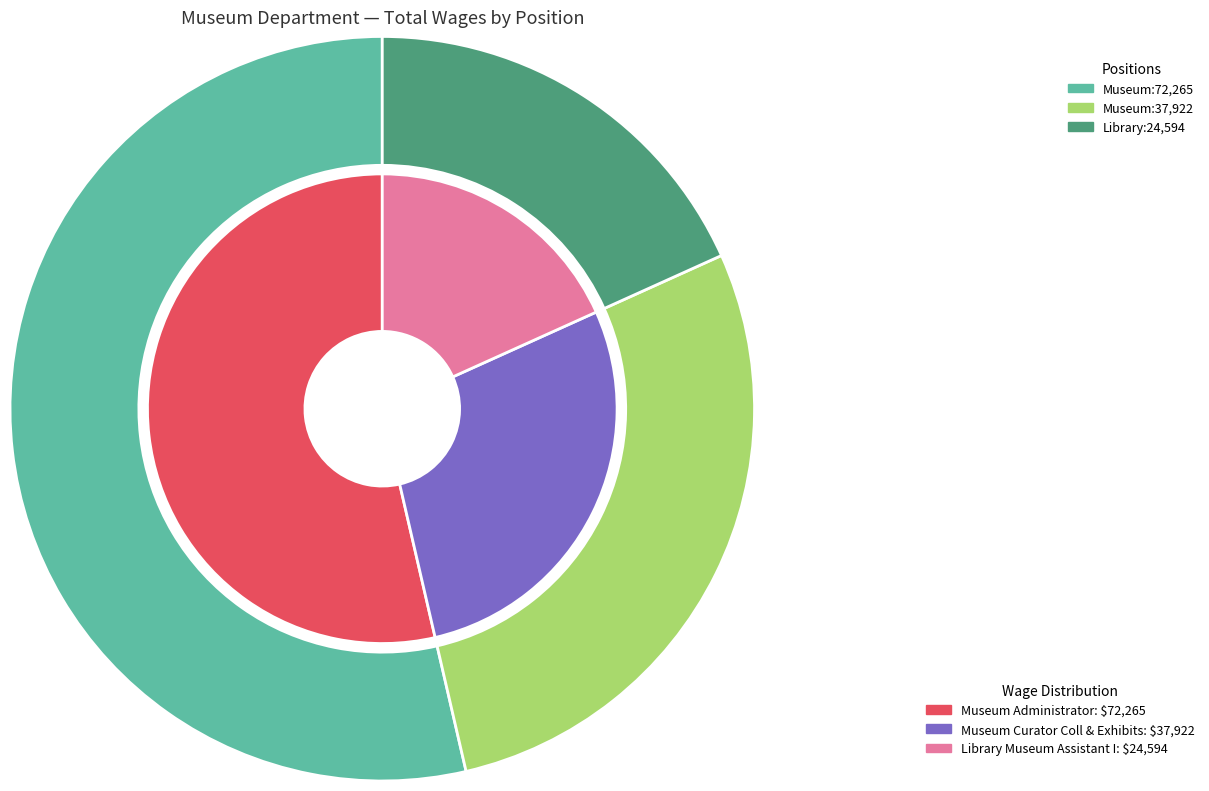

To the nearest percent, what portion does Museum Curator Coll & Exhibits represent?

28%